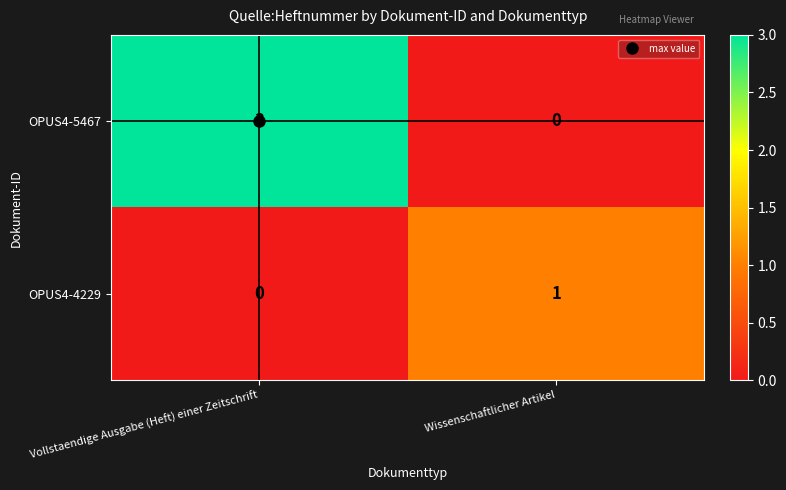

Rank the series at Vollstaendige Ausgabe (Heft) einer Zeitschrift from highest to lowest value.

OPUS4-5467, OPUS4-4229